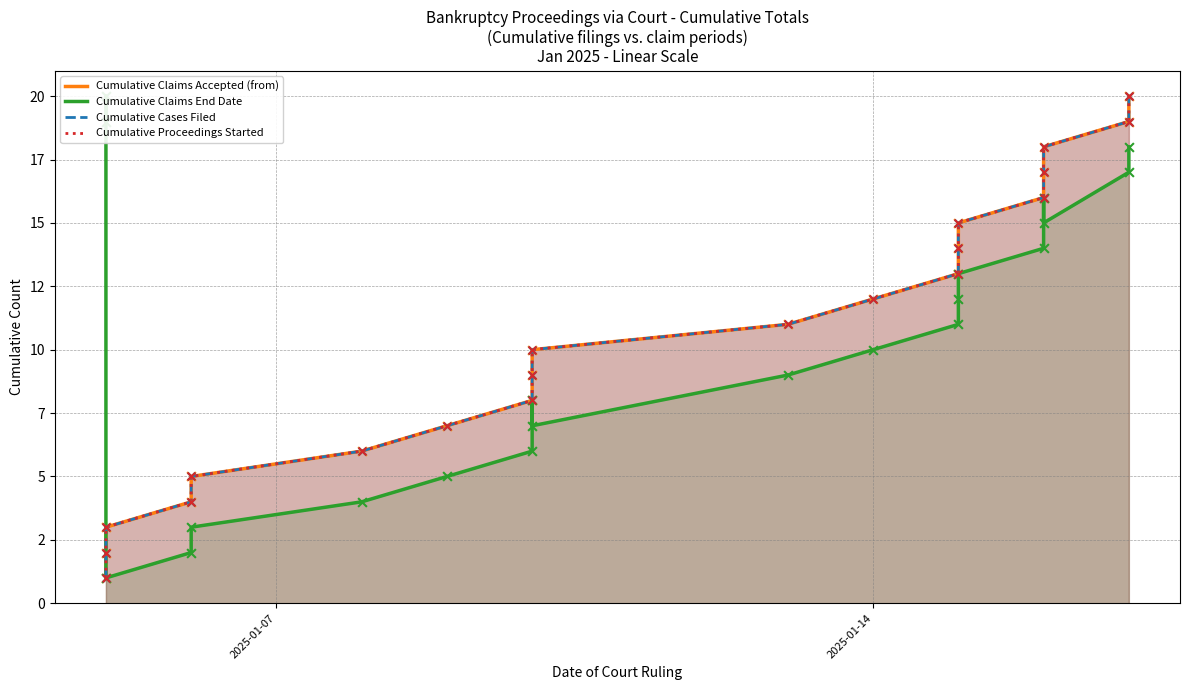

Which series has the largest total across all categories?

Cumulative Claims Accepted (from)